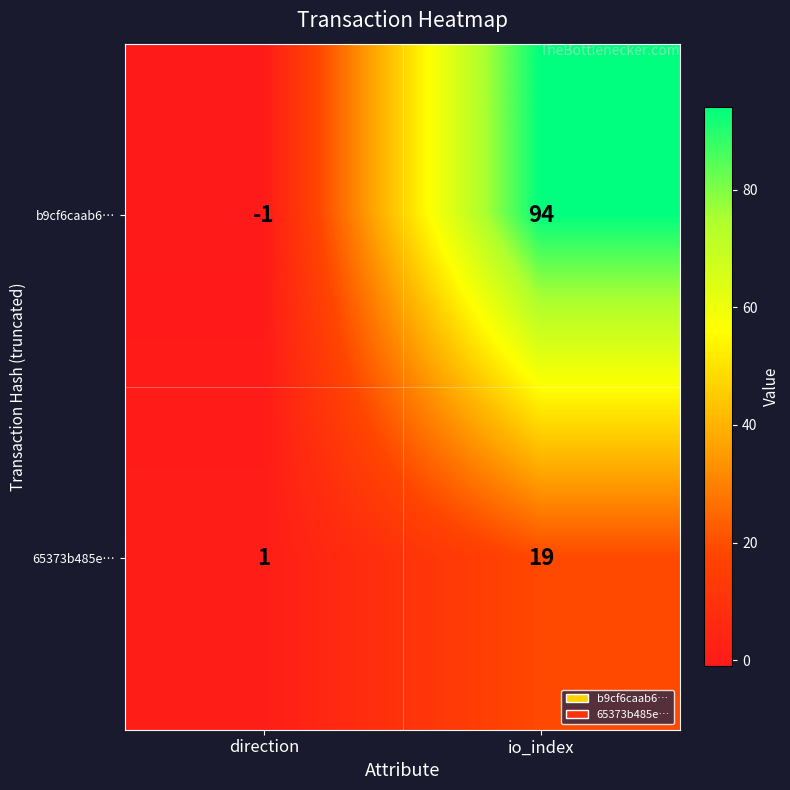

At which label is b9cf6caab6… closest to 46?

direction